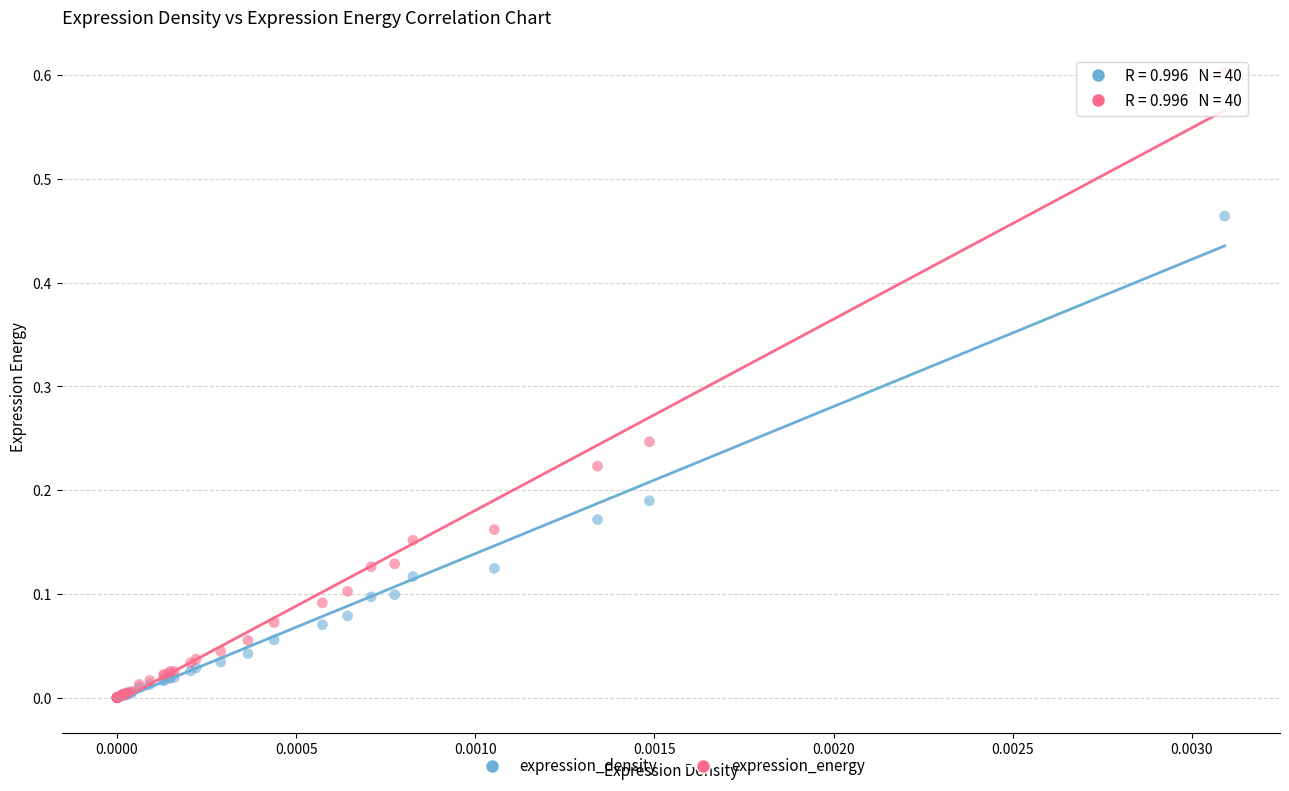

Which series contains the highest Y value?

expression_energy